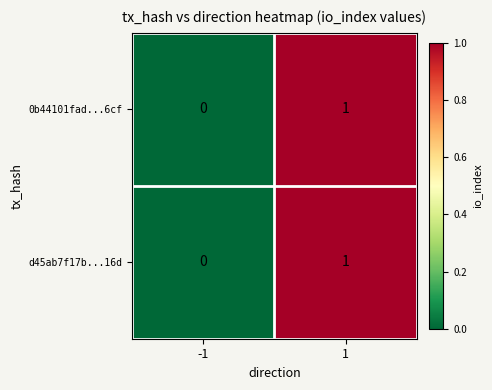

Is the value of d45ab7f17b...16d at -1 greater than the value of 0b44101fad...6cf at 1?

No